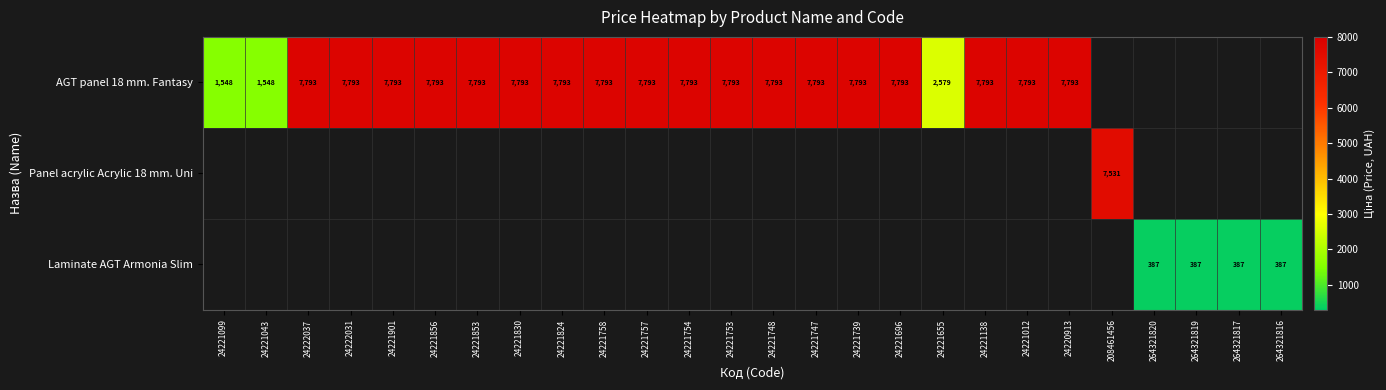

What is the difference between the AGT panel 18 mm. Fantasy values at 24221043 and 24221758?

6245